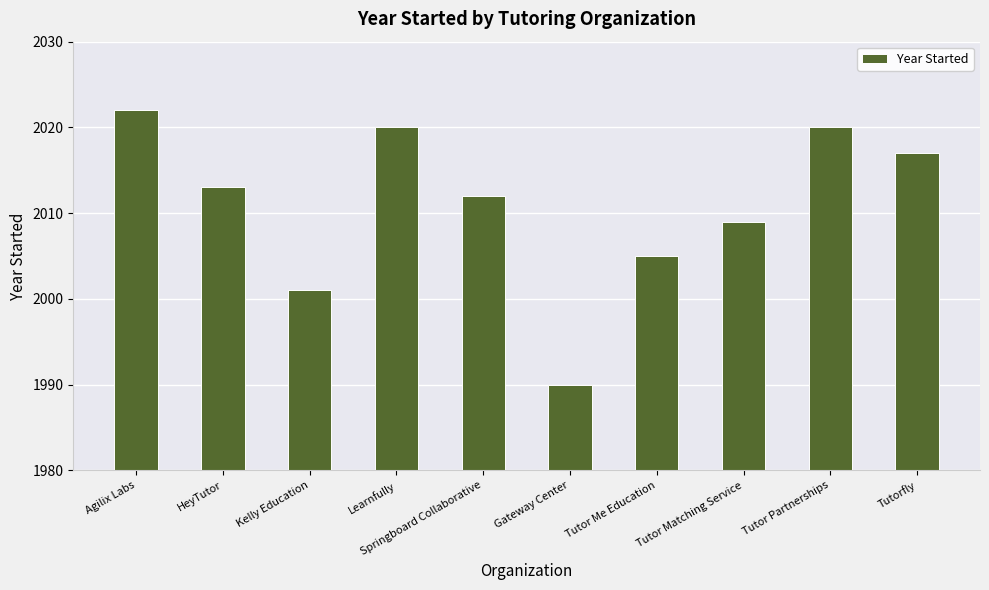

Reading left to right, list all the values displayed in this chart.

2022	2013	2001	2020	2012	1990	2005	2009	2020	2017